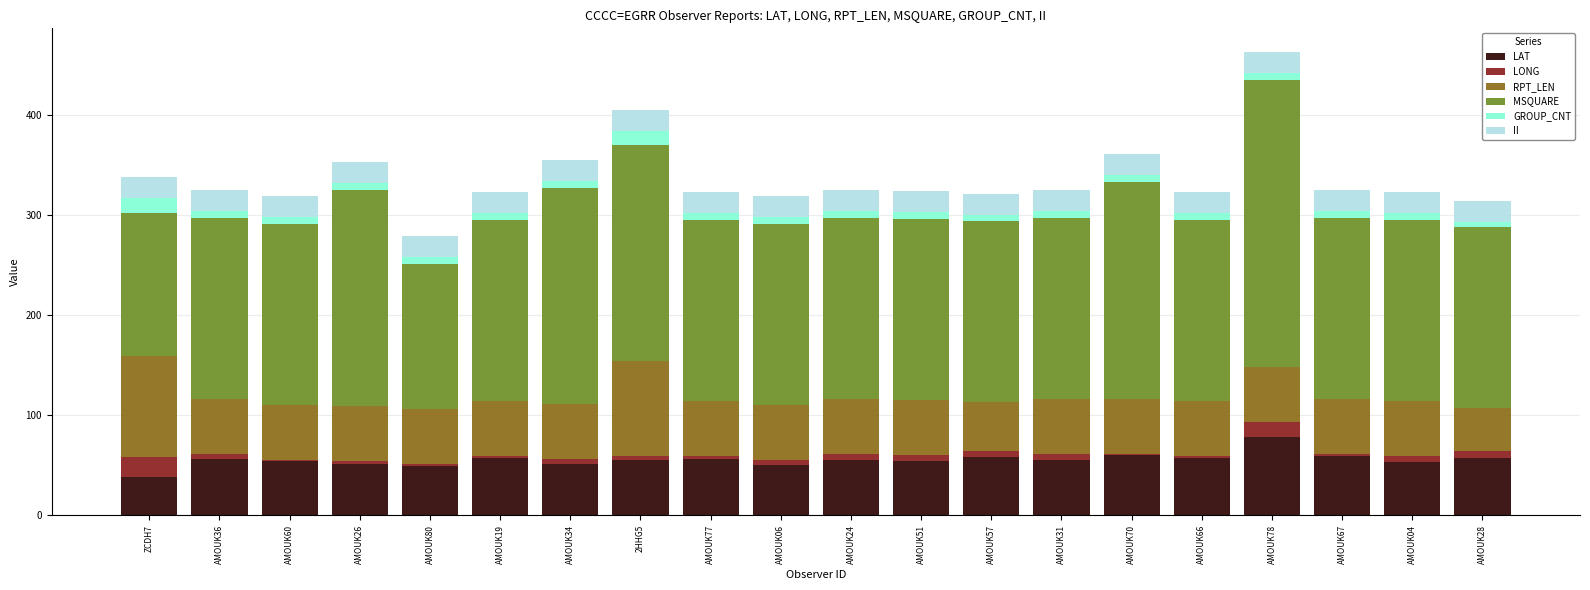

At which category is the sum across all series the highest?

AMOUK78